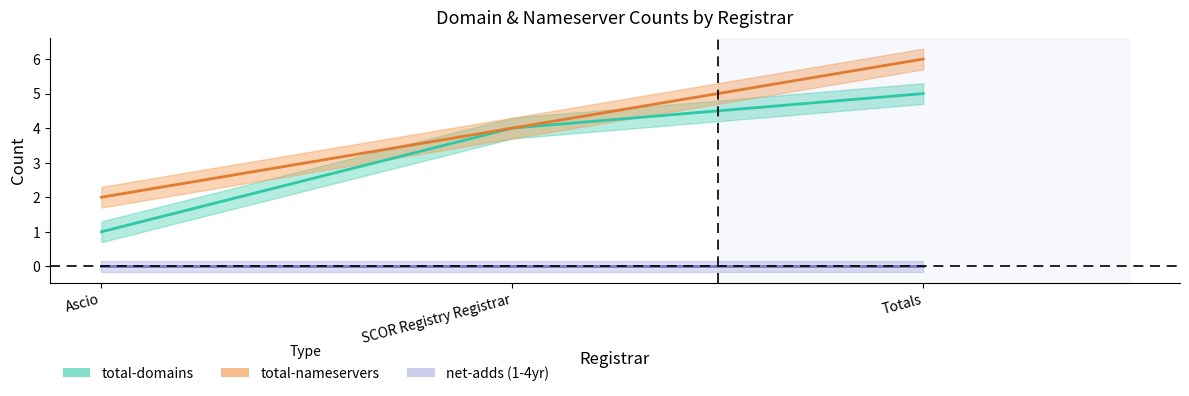

At which category is the sum across all series the highest?

Totals